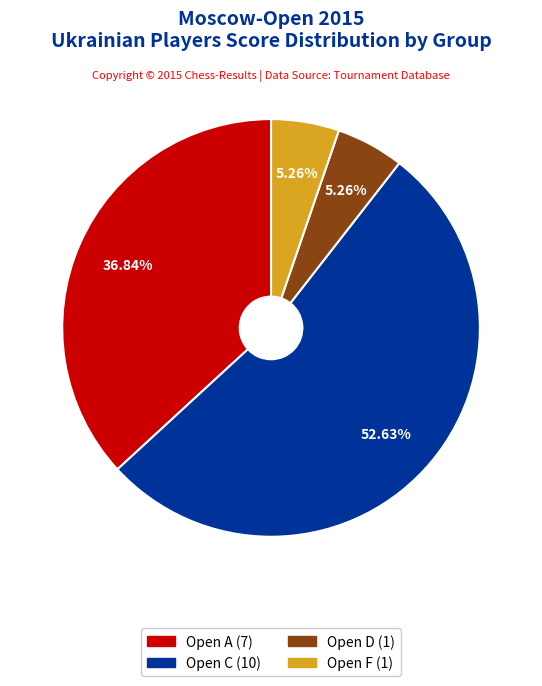

Does any single category account for the majority?

Yes